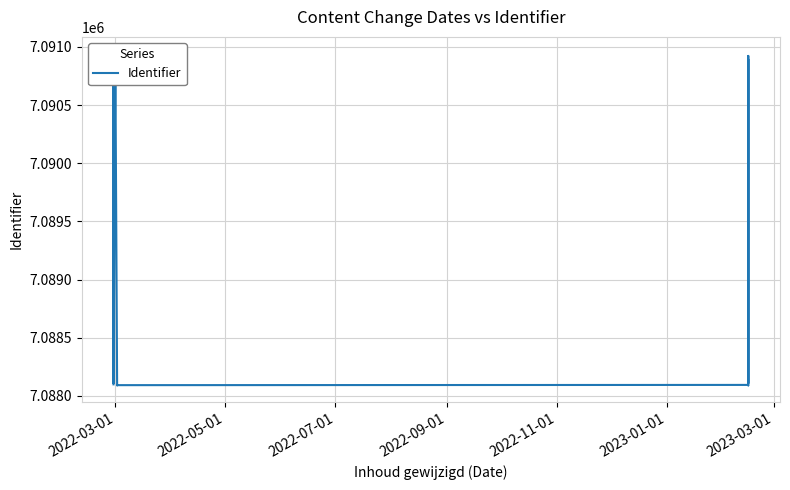

Read the value at 2022-03-01.

7090944